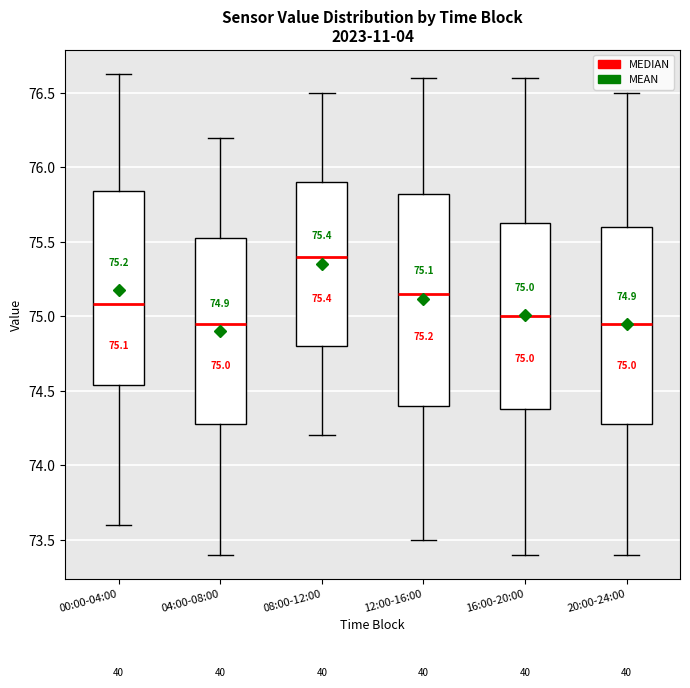

Comparing the boxes themselves (not the whiskers), which one is the tallest?

12:00-16:00